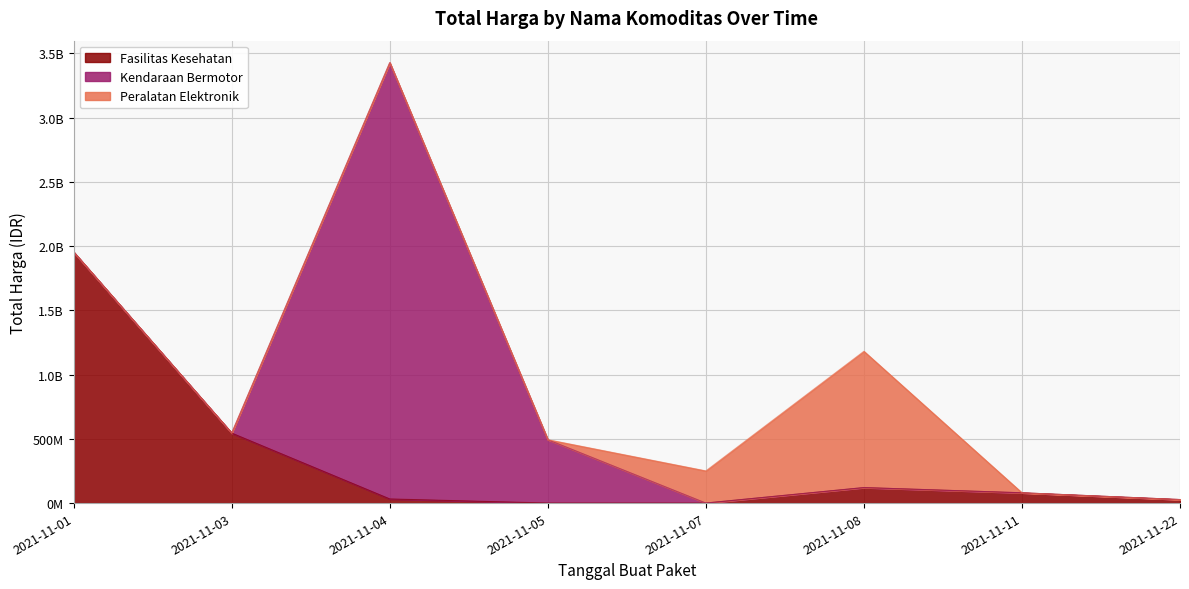

At which category is the sum across all series the highest?

2021-11-04